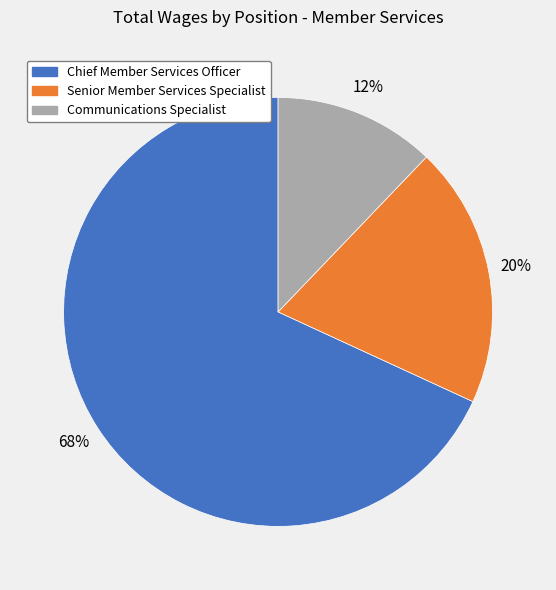

Between Communications Specialist and Senior Member Services Specialist, which is larger?

Senior Member Services Specialist